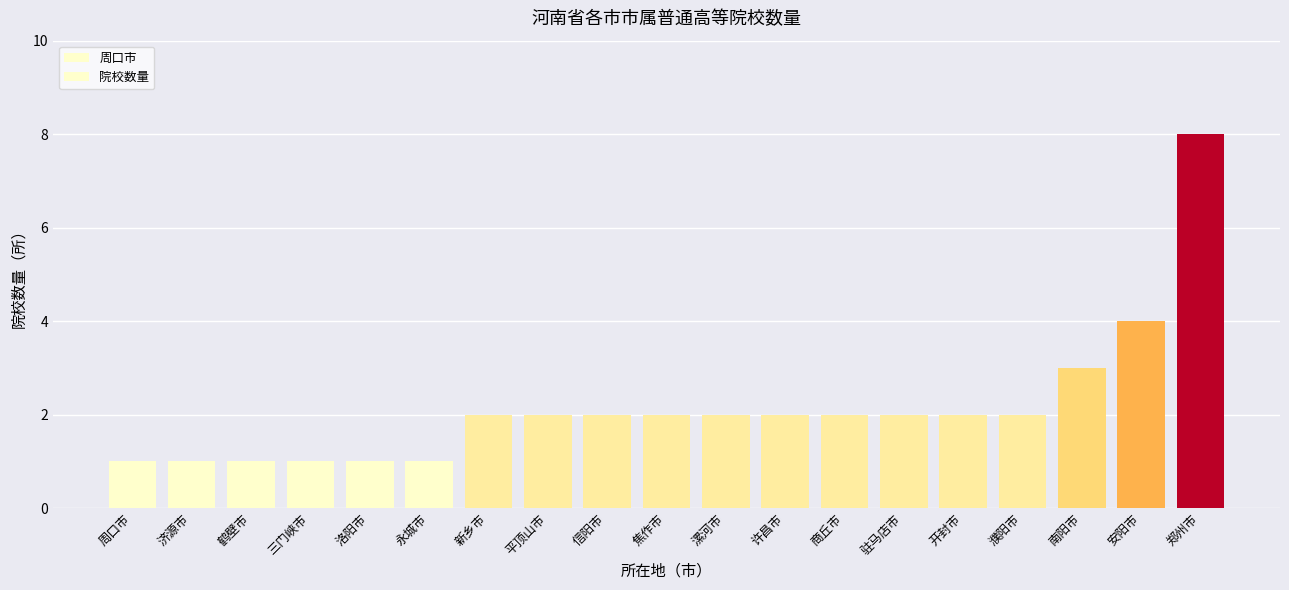

Reading left to right, extract all data points from this chart.

周口市=1	济源市=1	鹤壁市=1	三门峡市=1	洛阳市=1	永城市=1	新乡市=2	平顶山市=2	信阳市=2	焦作市=2	漯河市=2	许昌市=2	商丘市=2	驻马店市=2	开封市=2	濮阳市=2	南阳市=3	安阳市=4	郑州市=8